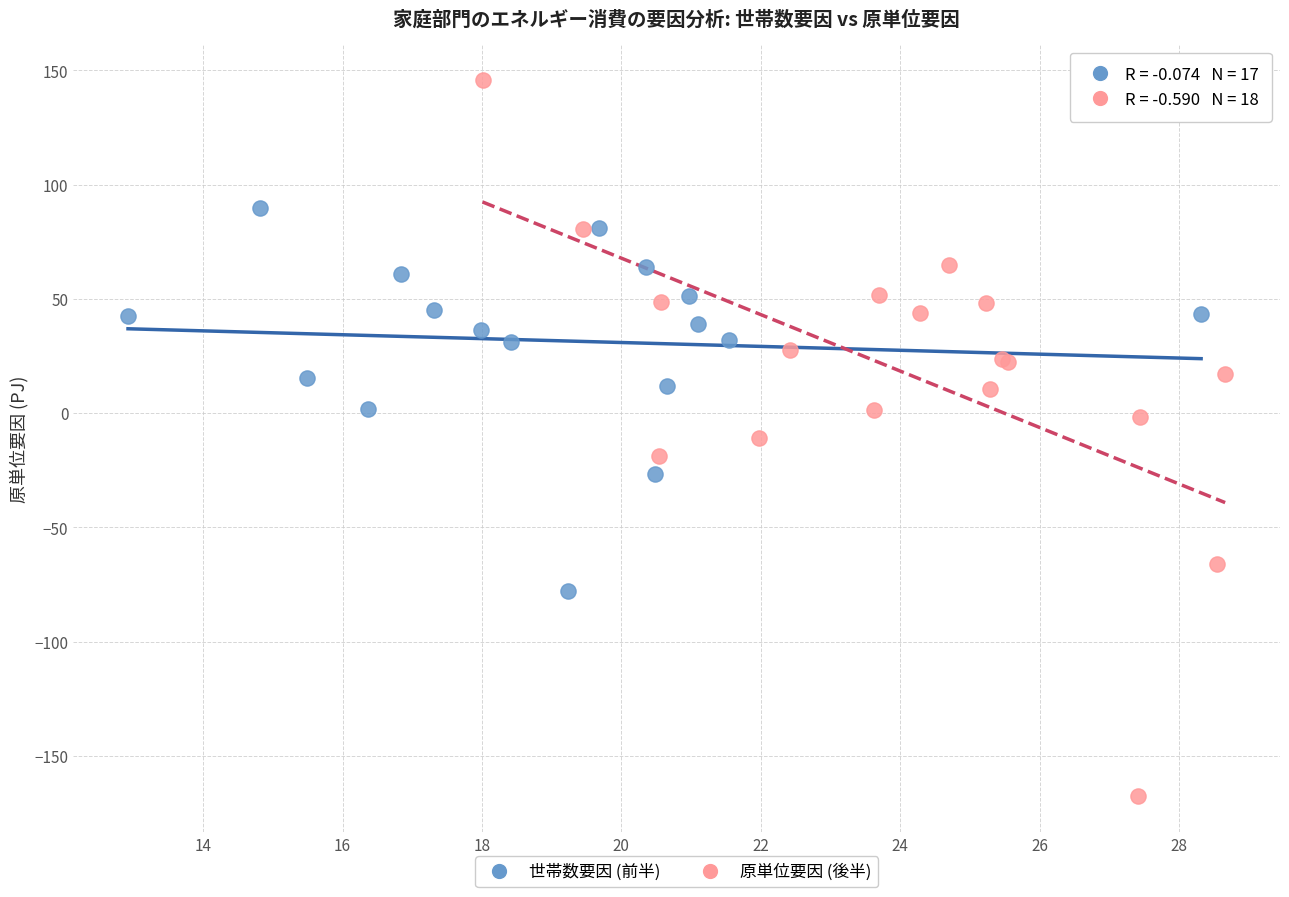

Which series reaches the minimum Y coordinate?

原単位要因 (後半)